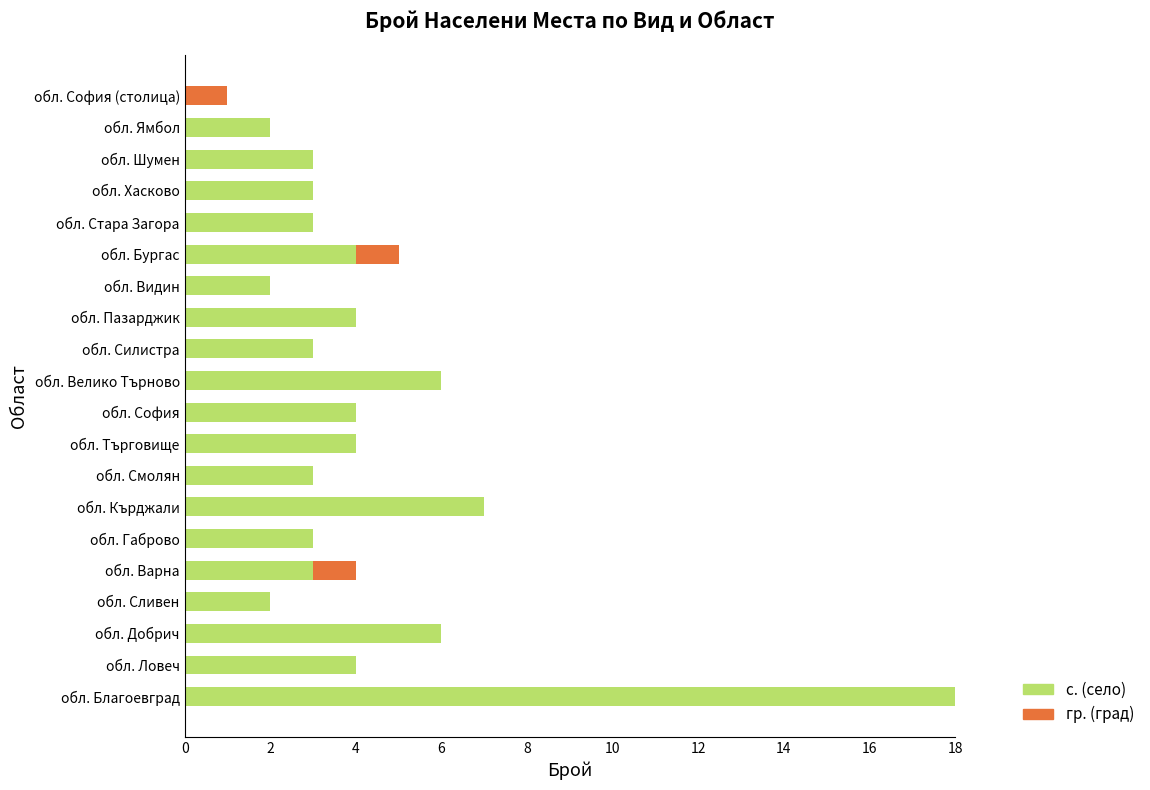

At which category is the sum across all series the highest?

обл. Благоевград